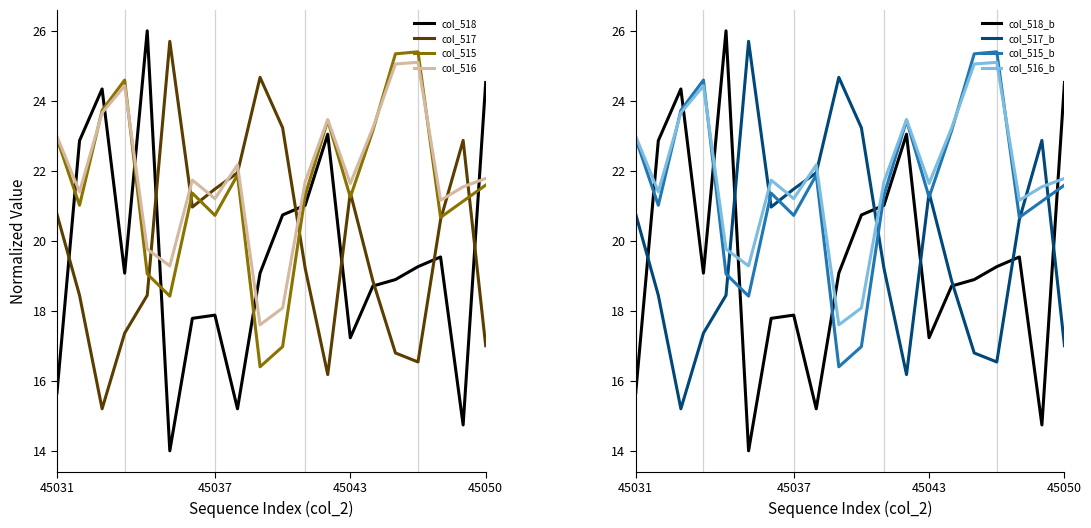

At which label does col_517 first exceed 20?

45031